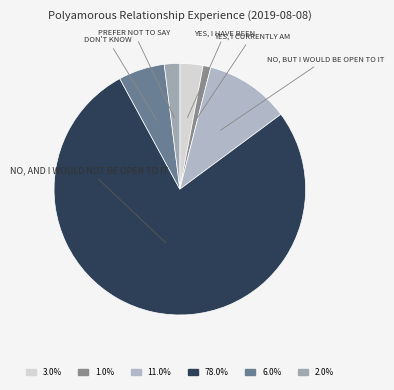

What is the smallest slice in the pie chart?

Yes, I currently am